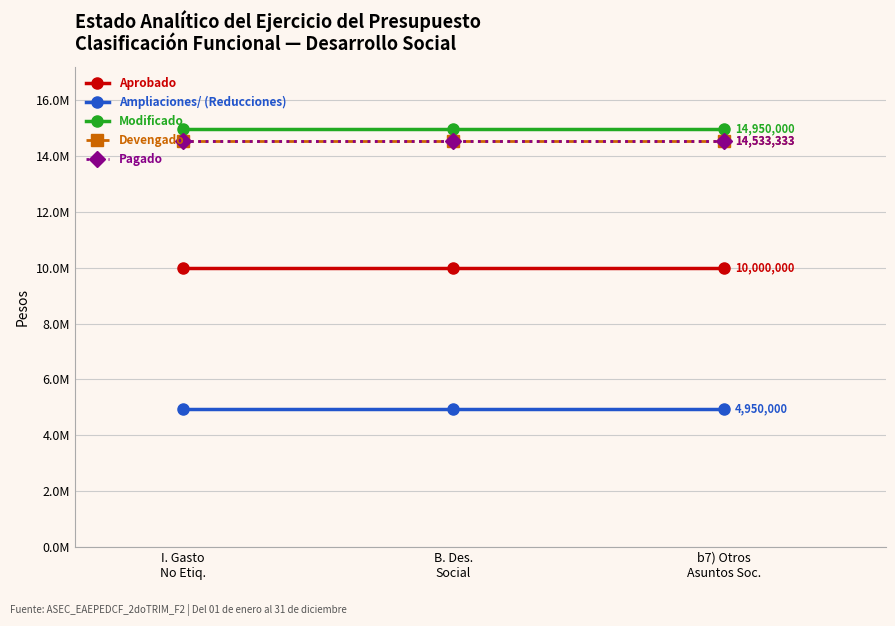

Does the chart have visible grid lines?

Yes